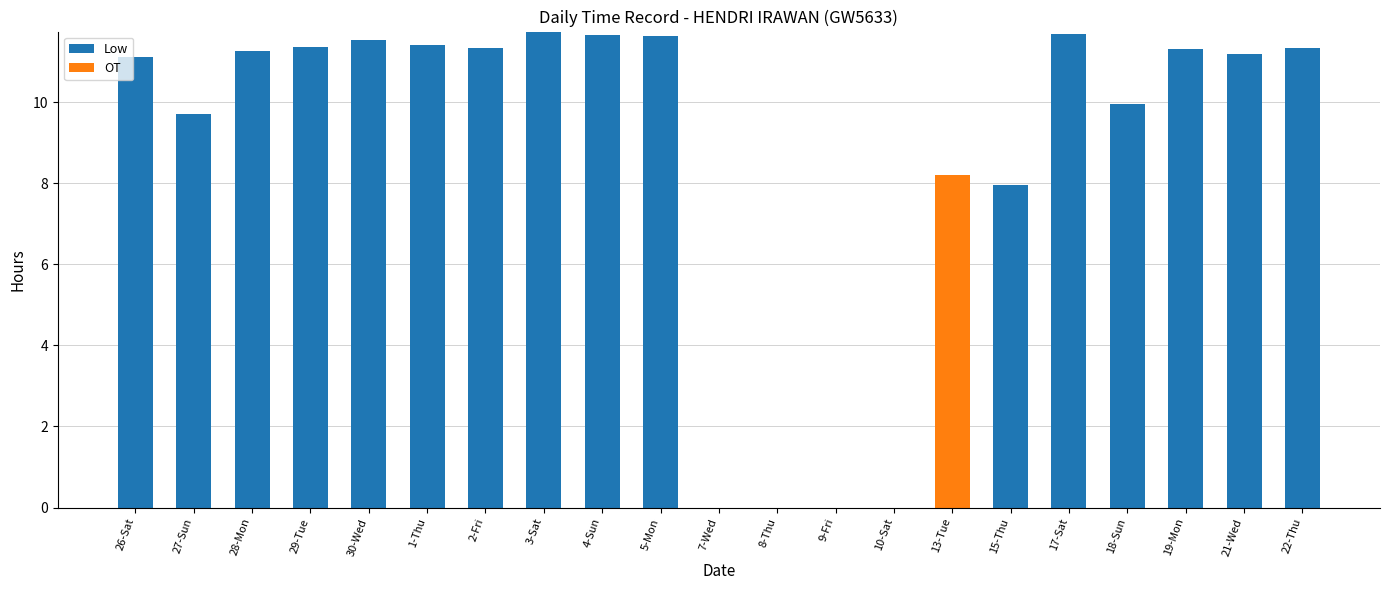

What is the highest value of the Low series?

11.7